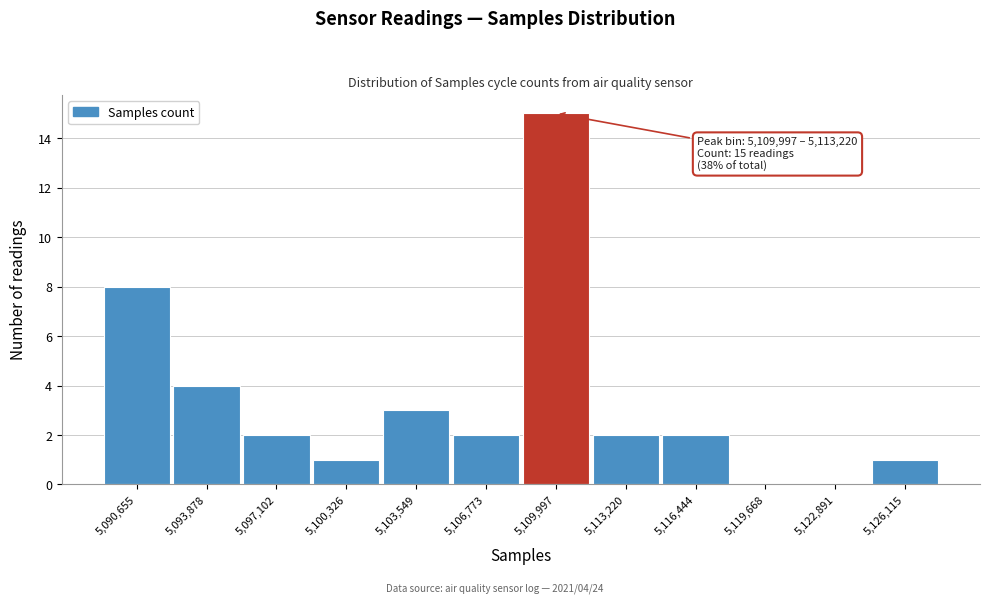

Reading left to right, extract all data points from this chart.

5,090,655=8	5,093,878=4	5,097,102=2	5,100,326=1	5,103,549=3	5,106,773=2	5,109,997=15	5,113,220=2	5,116,444=2	5,119,668=0	5,122,891=0	5,126,115=1